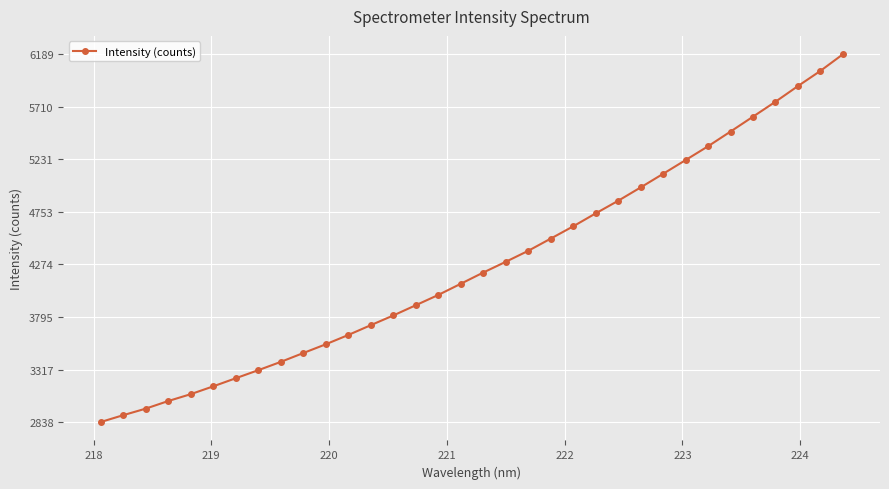

What is the value of the 16th point from the left?

3995.8